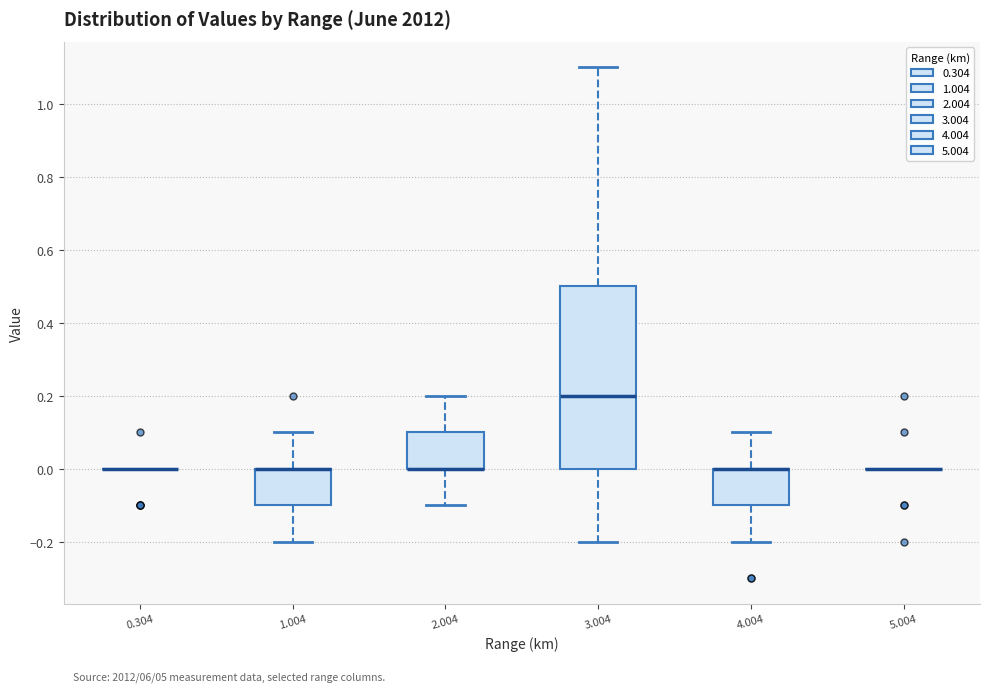

Reading left to right, read every box against the y-axis: the position of its median line, the range the box covers, and the ends of its whiskers. The values are not printed on the chart, so give them approximately, as read against the axis.

0.304: box collapsed to a line at 0.0, whiskers 0.0 to 0.0
1.004: median 0.0 (drawn on the box's upper edge), box -0.1 to 0.0, whiskers -0.2 to 0.1
2.004: median 0.0 (drawn on the box's lower edge), box 0.0 to 0.1, whiskers -0.1 to 0.2
3.004: median 0.2, box 0.0 to 0.5, whiskers -0.2 to 1.1
4.004: median 0.0 (drawn on the box's upper edge), box -0.1 to 0.0, whiskers -0.2 to 0.1
5.004: box collapsed to a line at 0.0, whiskers 0.0 to 0.0